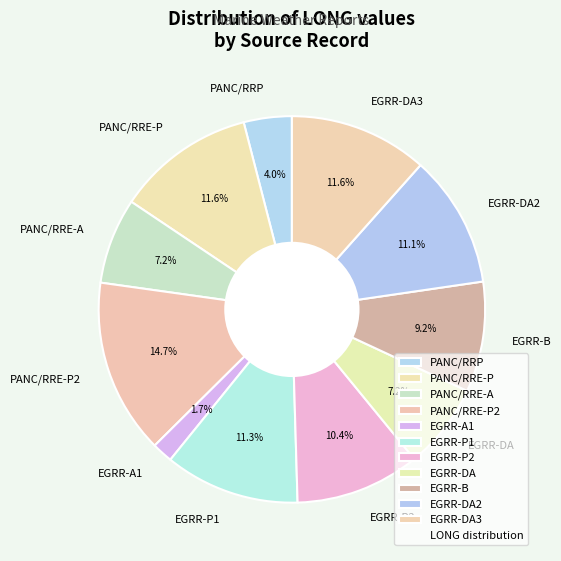

Which has a higher value, EGRR-B or PANC/RRE-A?

EGRR-B